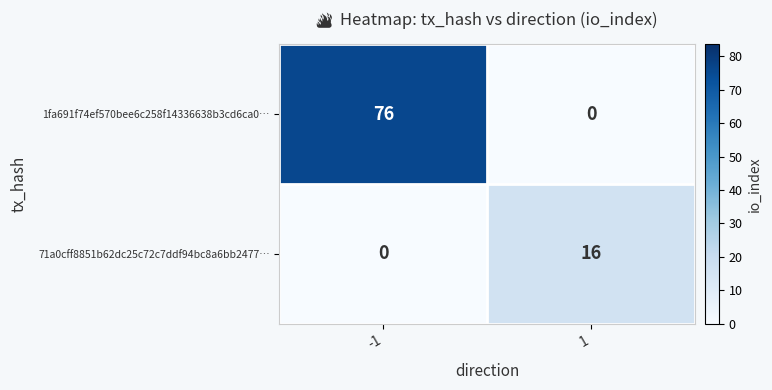

List the series in order of their overall mean, lowest first.

71a0cff8851b62dc25c72c7ddf94bc8a6bb2477…, 1fa691f74ef570bee6c258f14336638b3cd6ca0…